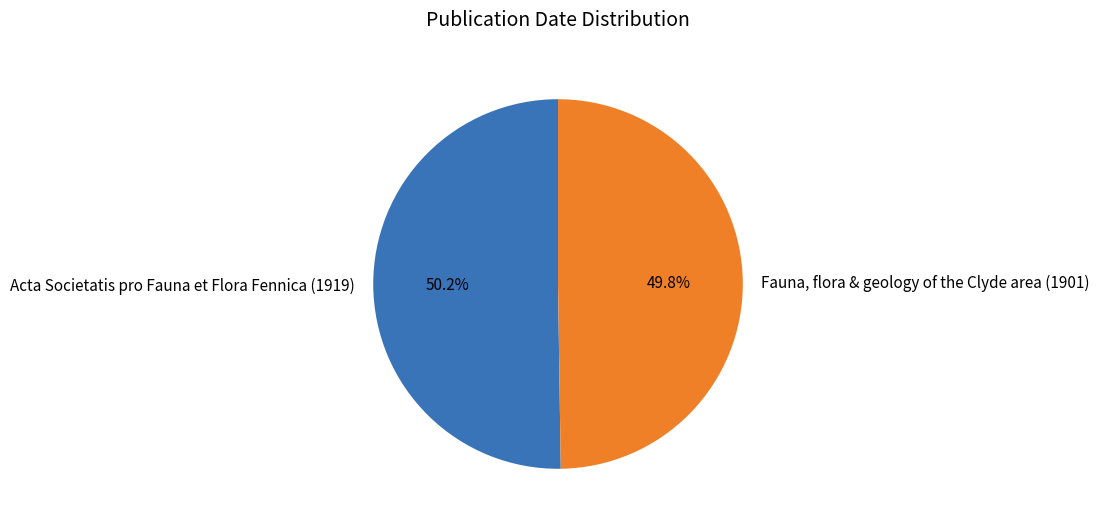

Count the number of slices in the pie.

2